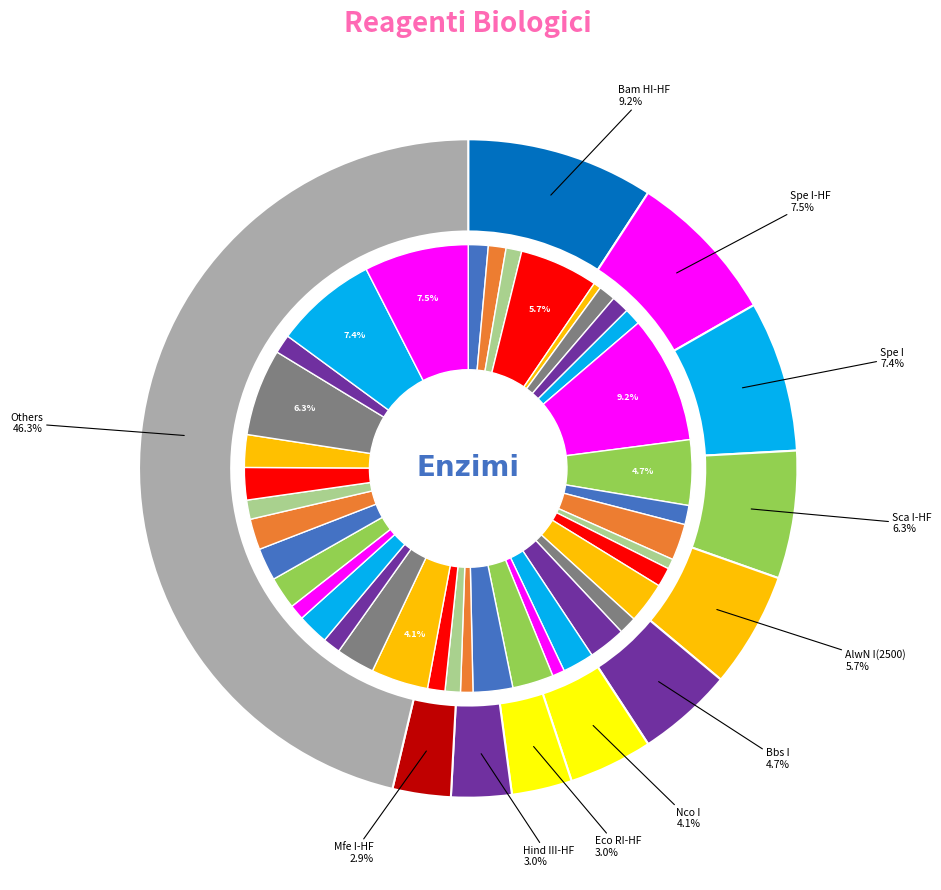

Does Bsu 36I represent more than half of the total?

No